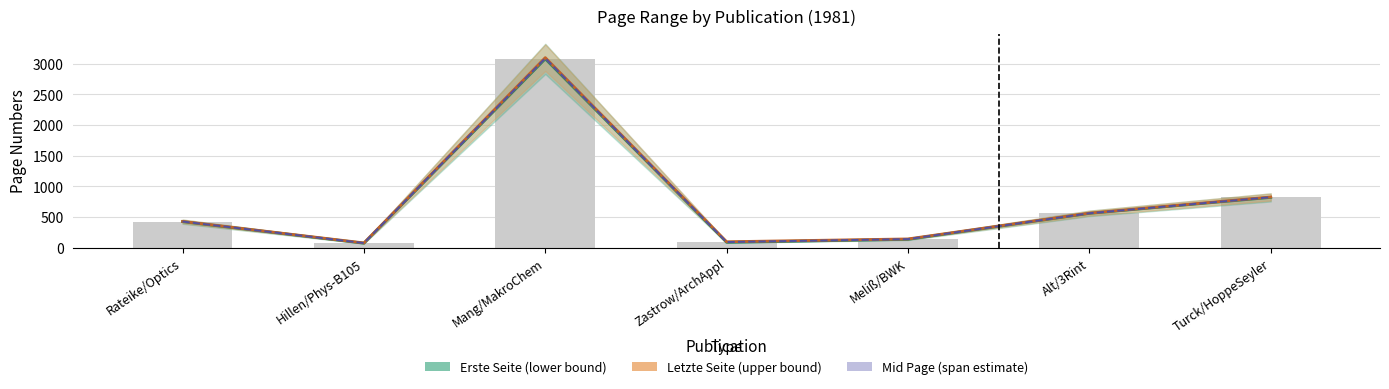

What is the total value across all series at Alt/3Rint?

1689.0